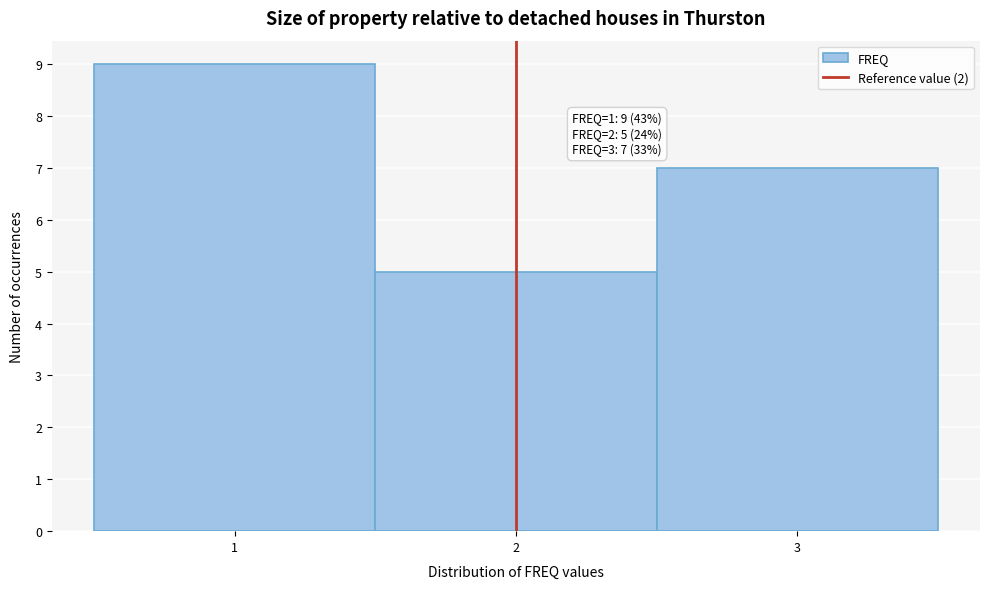

Over which range of the x-axis is the bar tallest?

0.5 to 1.5